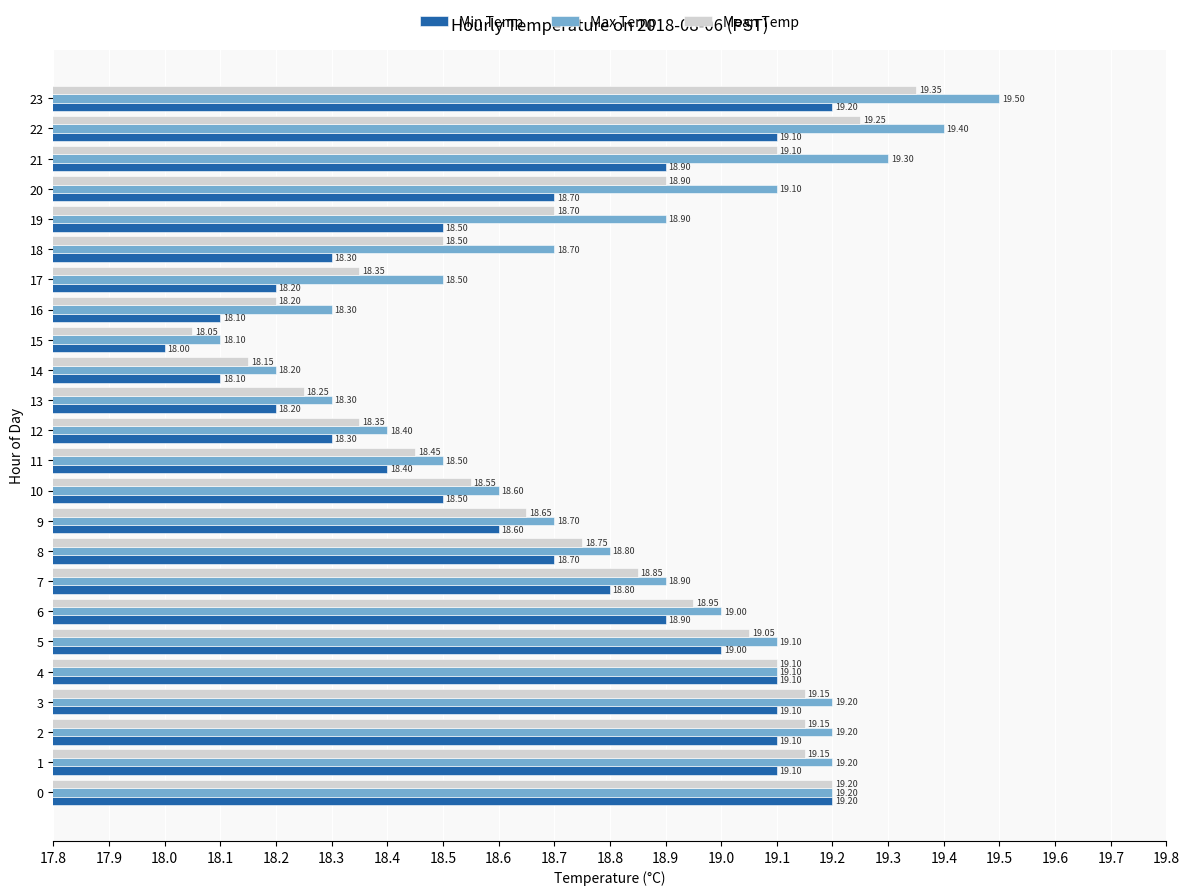

Where is Max Temp nearest to the value 18?

15